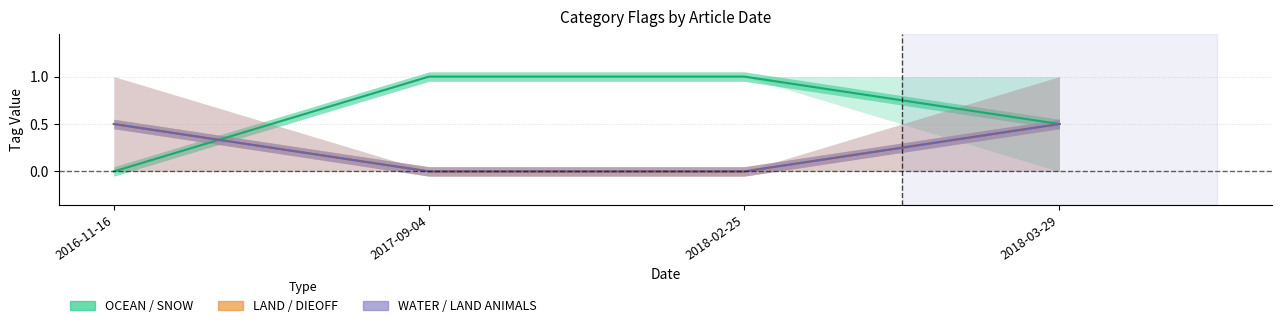

True or false: WATER has more than 1 points higher than both neighbors.

False